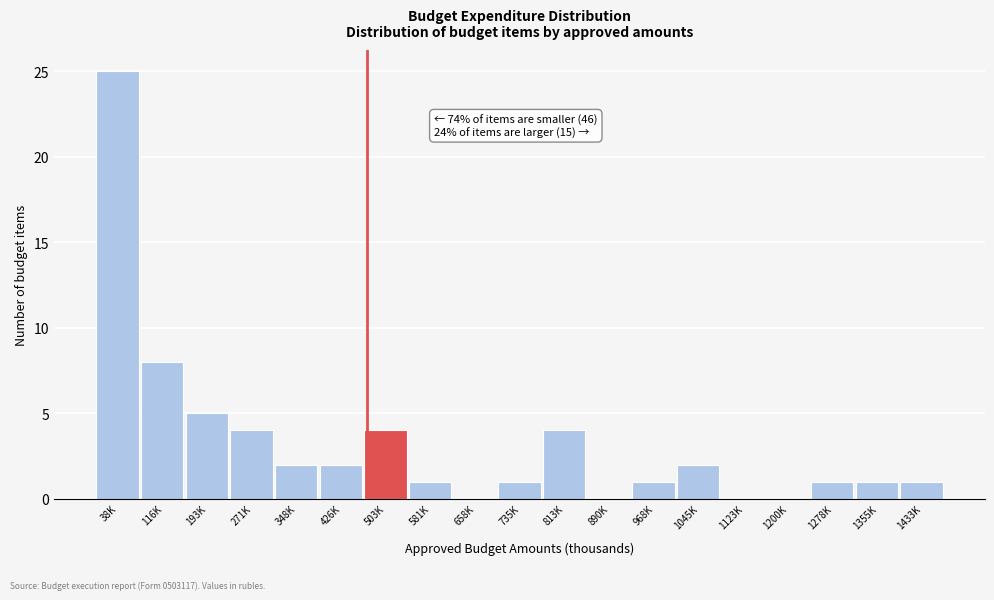

Reading right to left, list all the values displayed in this chart.

1433K=1	1355K=1	1278K=1	1200K=0	1123K=0	1045K=2	968K=1	890K=0	813K=4	735K=1	658K=0	581K=1	503K=4	426K=2	348K=2	271K=4	193K=5	116K=8	38K=25